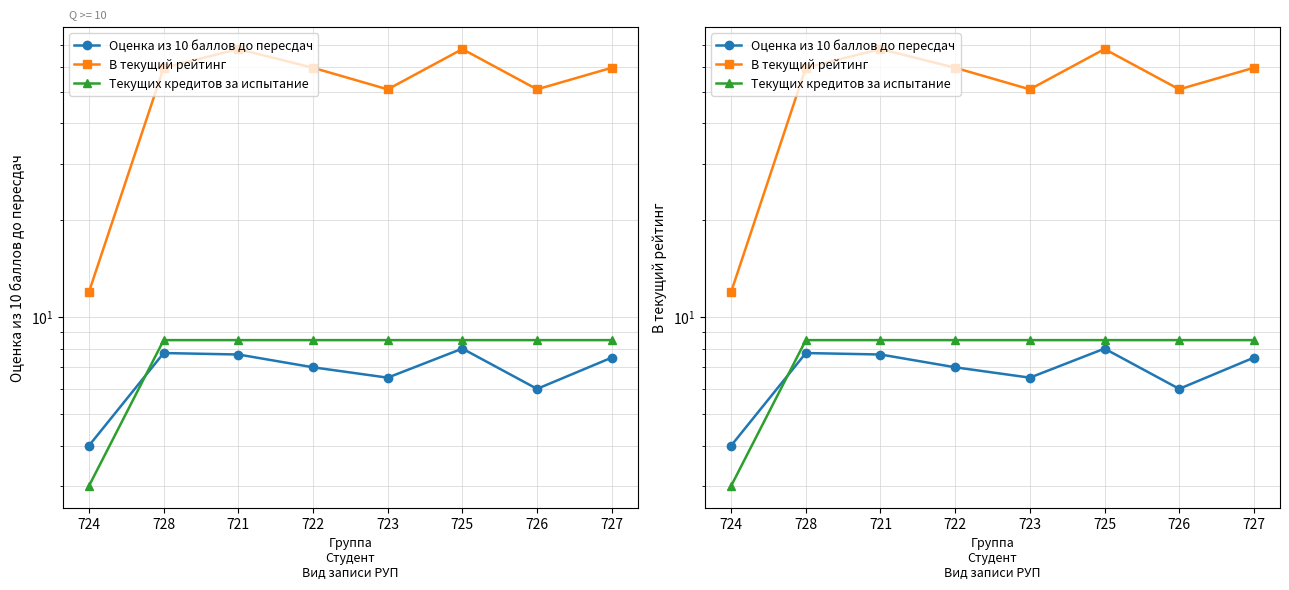

What is the total value across all series at 727?

75.5